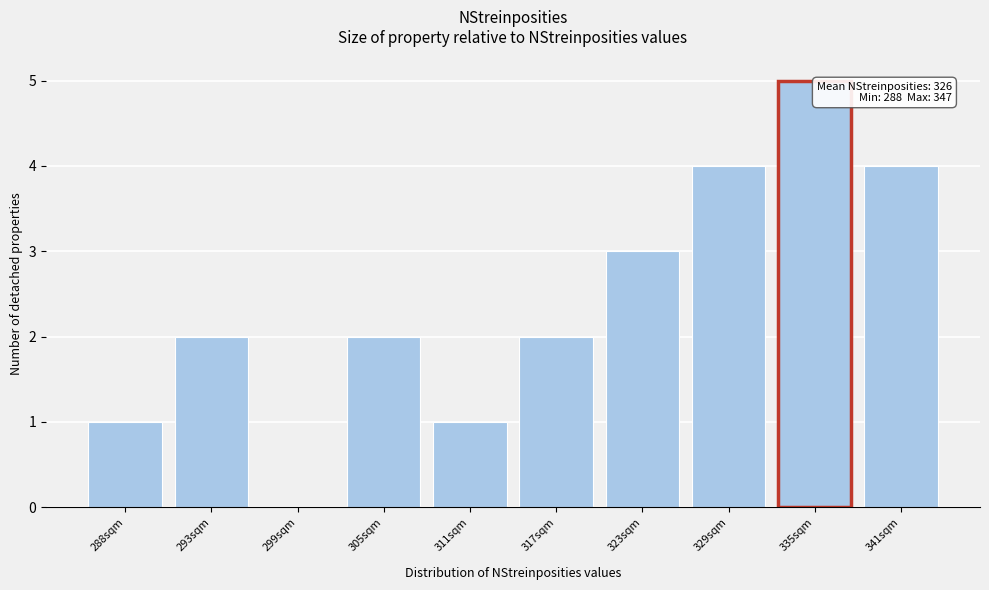

Reading right to left, what are all the values shown in this chart?

341sqm=4	335sqm=5	329sqm=4	323sqm=3	317sqm=2	311sqm=1	305sqm=2	299sqm=0	293sqm=2	288sqm=1